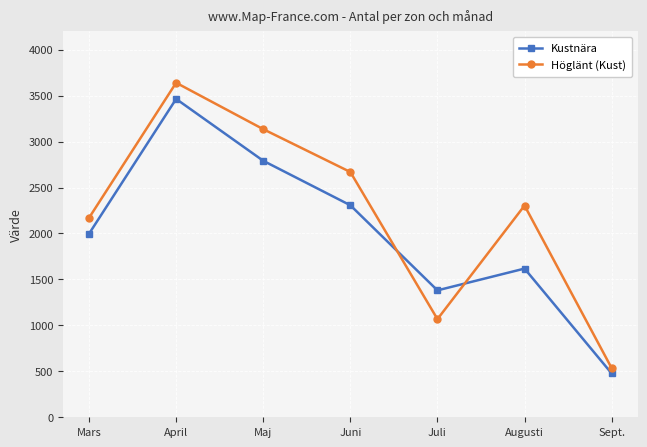

Which series changed the most between Maj and Augusti?

Kustnära